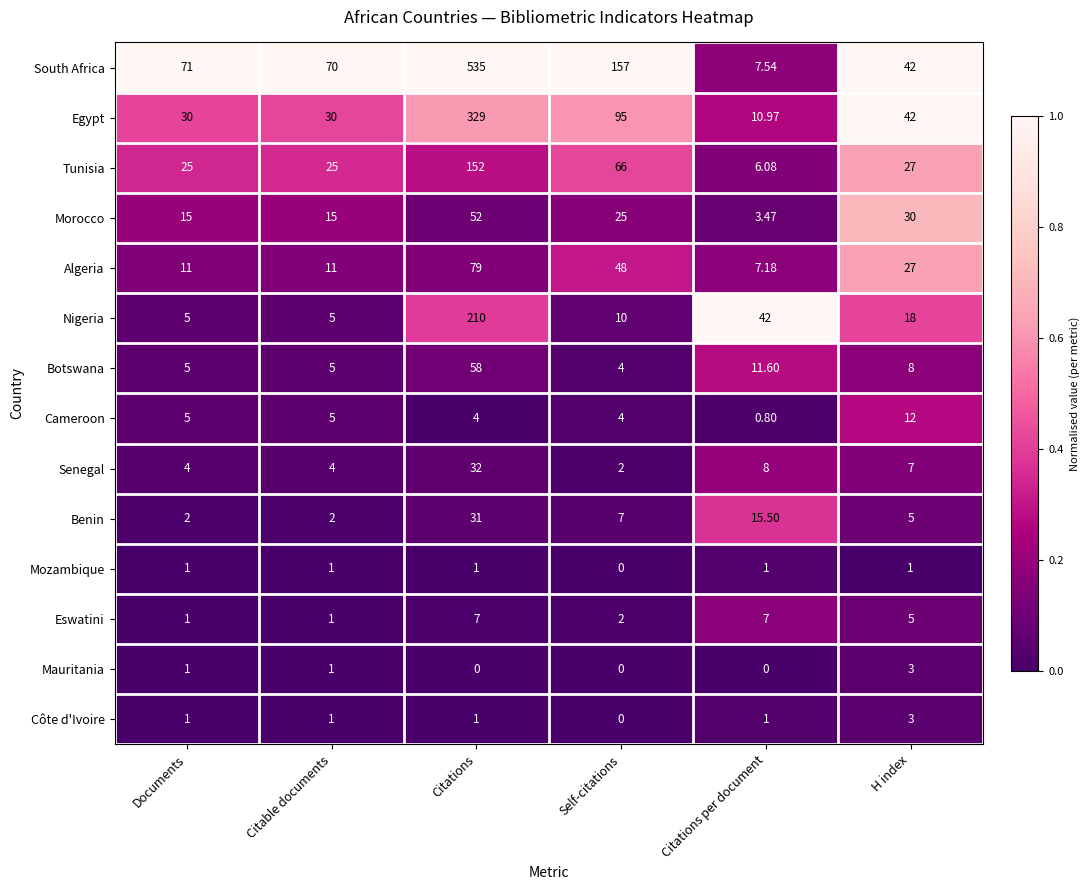

At which label does Senegal first exceed 7?

Citations